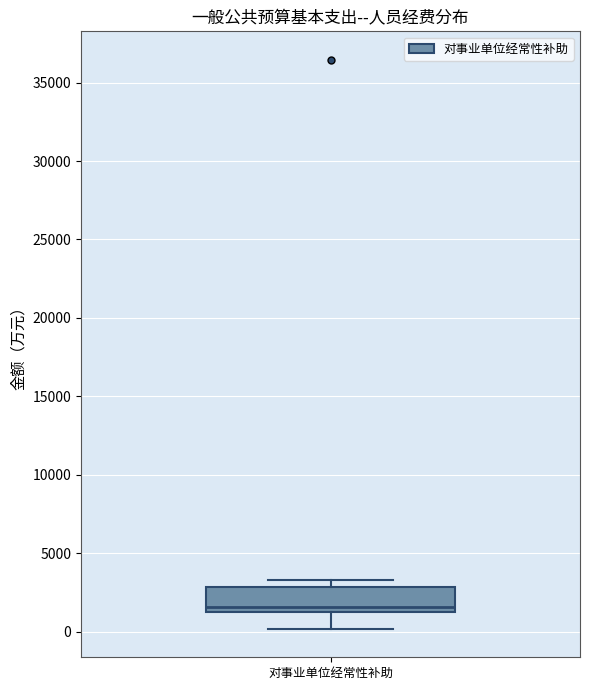

Read this box plot against the y-axis: the position of the median line, the range covered by the box, and the ends of both whiskers. The values are not printed on the chart, so give them approximately, as read against the axis.

median 1500 (just above the box's lower edge), box 1500 to 3000, whiskers 0 to 3500